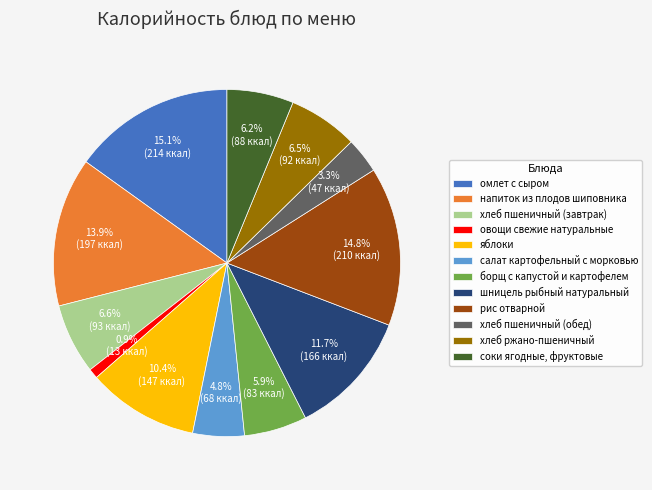

Count the number of slices in the pie.

12